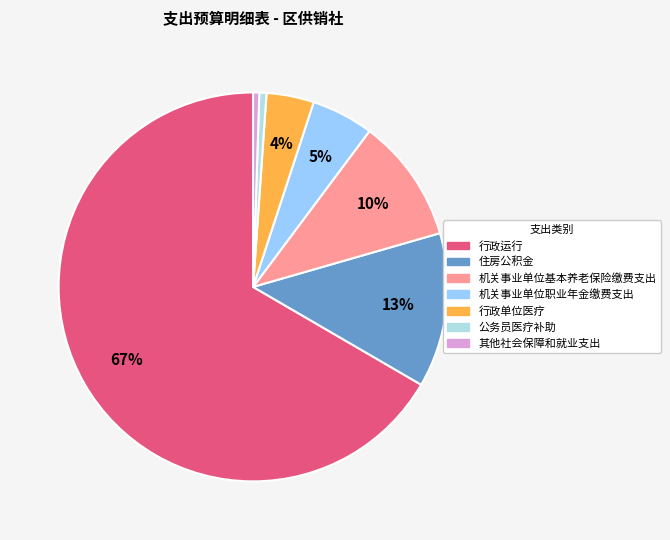

What percentage do 其他社会保障和就业支出 and 机关事业单位职业年金缴费支出 together represent?

5.7%